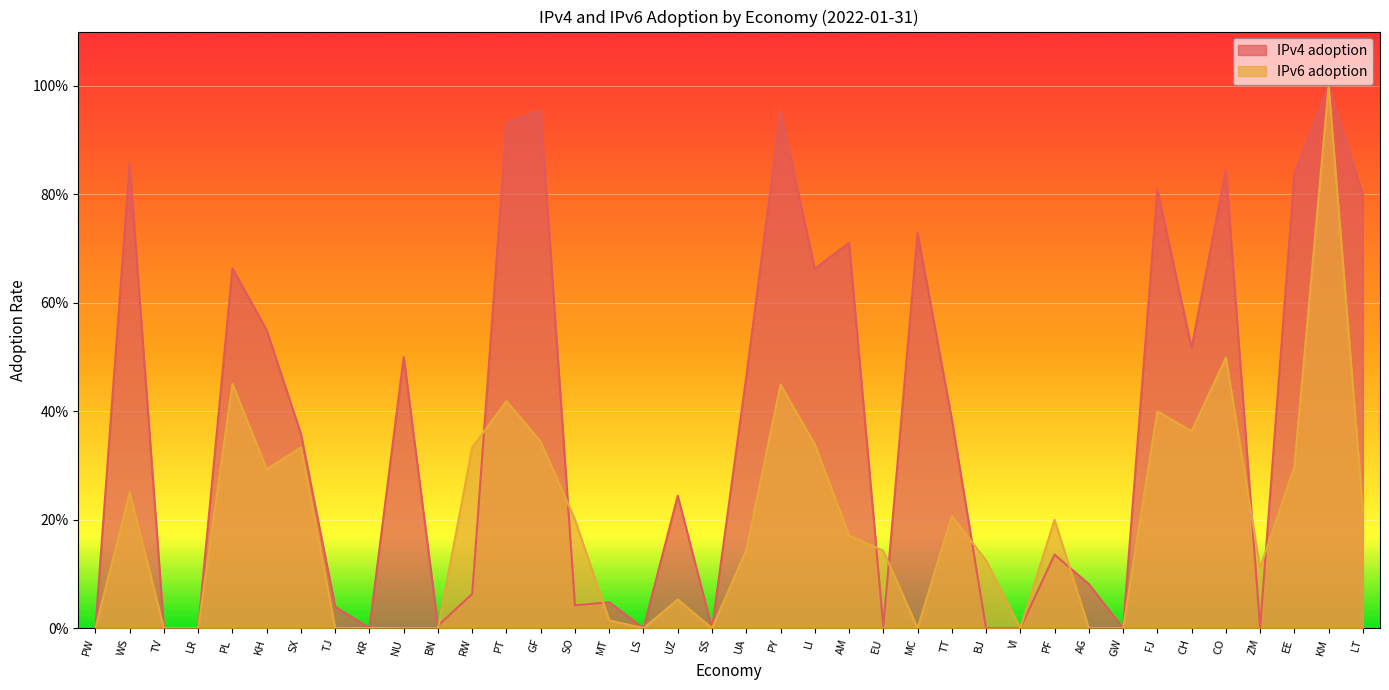

What is the sum of all IPv6 adoption values?

7.4